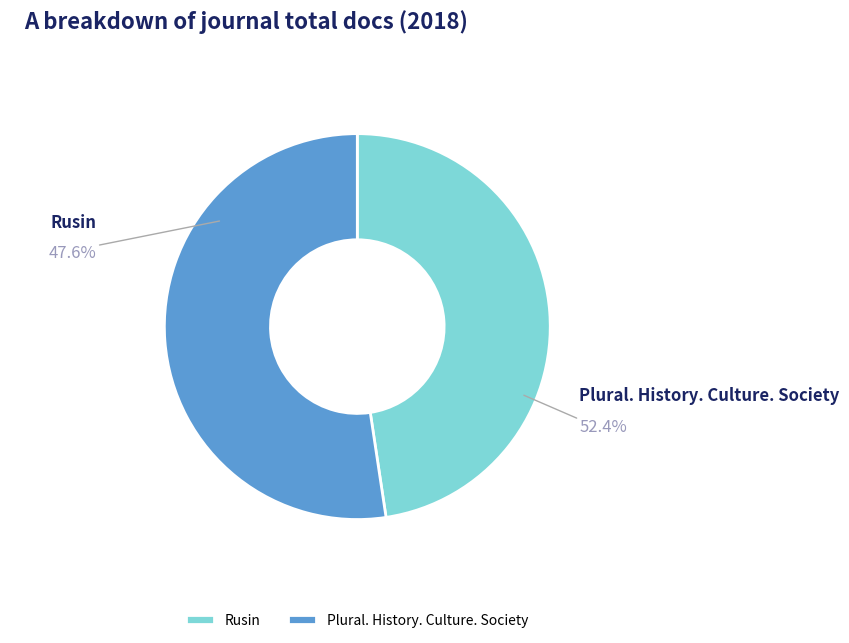

Is there a majority slice in this chart?

Yes